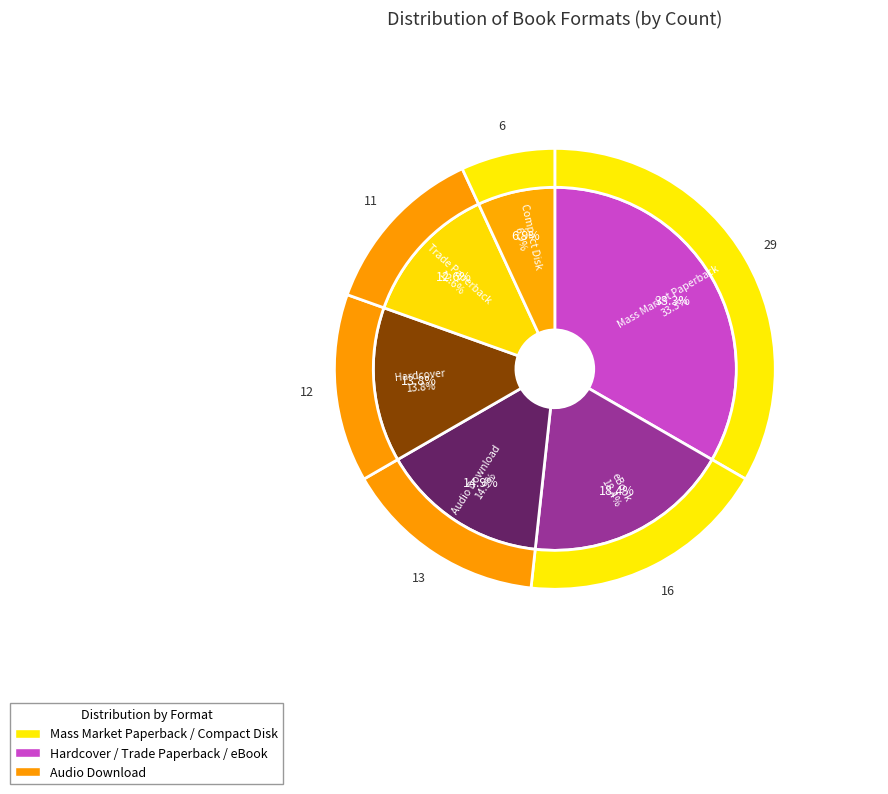

Which slice is the smallest?

Compact Disk